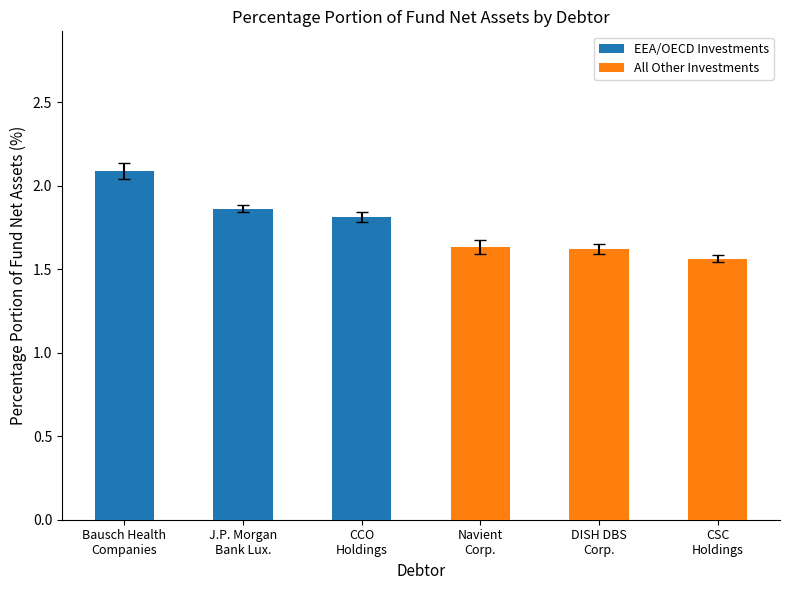

Which series changed the most between Bausch Health
Companies and CCO
Holdings?

EEA/OECD Investments